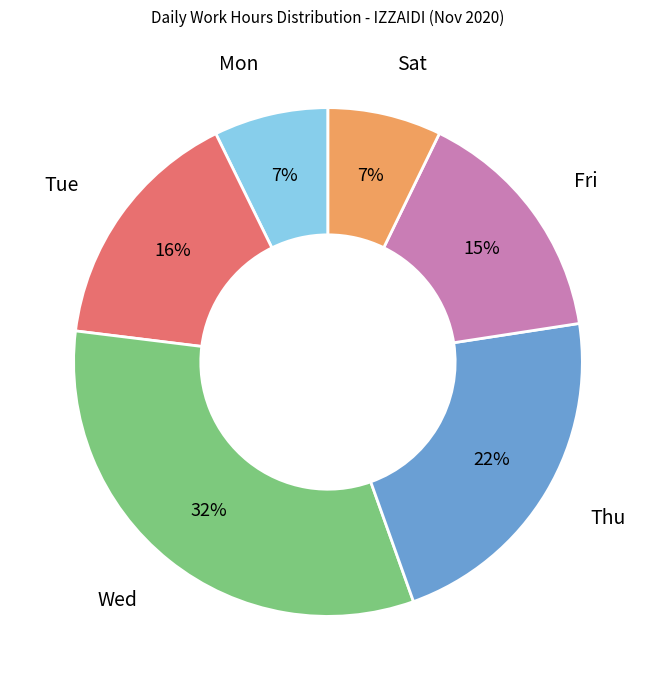

To the nearest percent, what is the average slice percentage?

17%